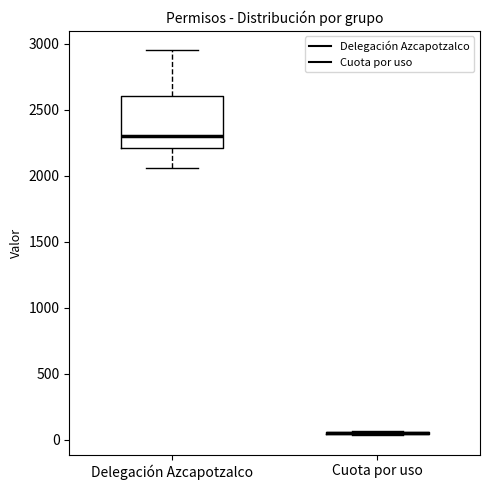

Reading left to right, transcribe this box plot: for each box, give where its median line is, the range the box spans, and where its two whiskers end, as read against the y-axis. The values are not printed on the chart, so give them approximately, as read against the axis.

Delegación Azcapotzalco: median 2300, box 2200 to 2600, whiskers 2050 to 2950
Cuota por uso: box collapsed to a line at 50, whiskers 50 to 50